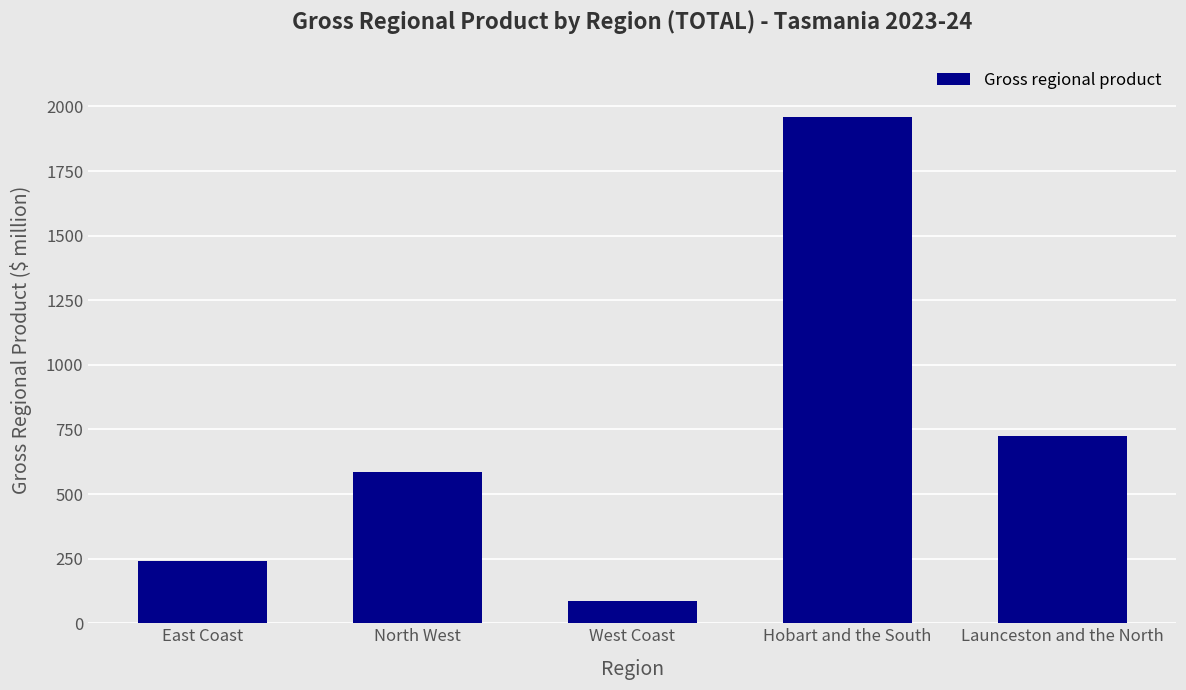

What is the difference between the maximum and minimum values?

1873.0